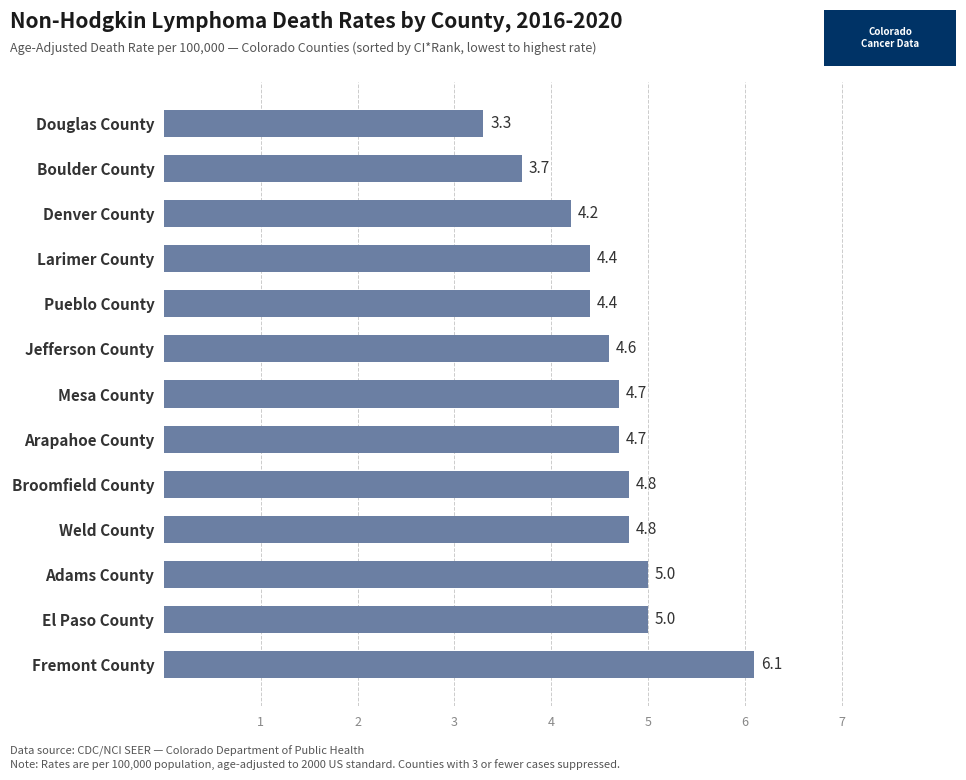

Are the bars horizontal?

Yes